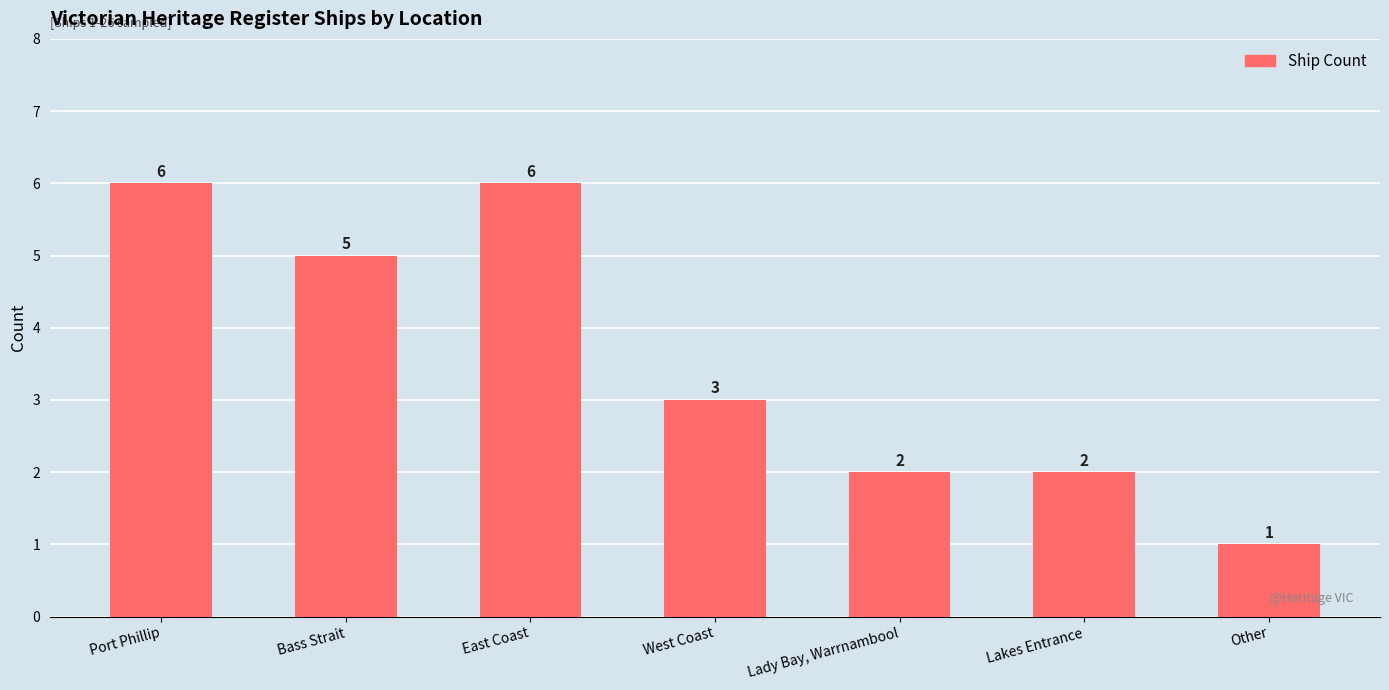

Reading left to right, list all the values displayed in this chart.

6	5	6	3	2	2	1